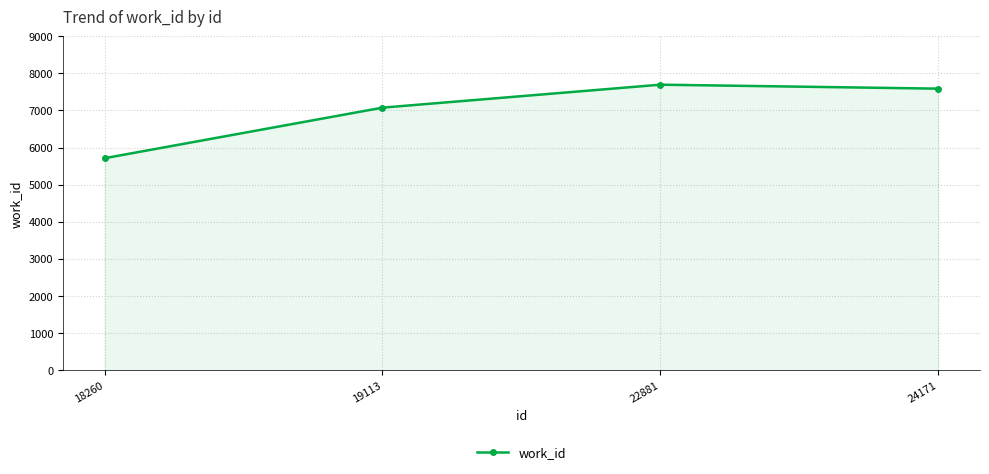

Reading left to right, extract all data points from this chart.

5712	7075	7694	7587